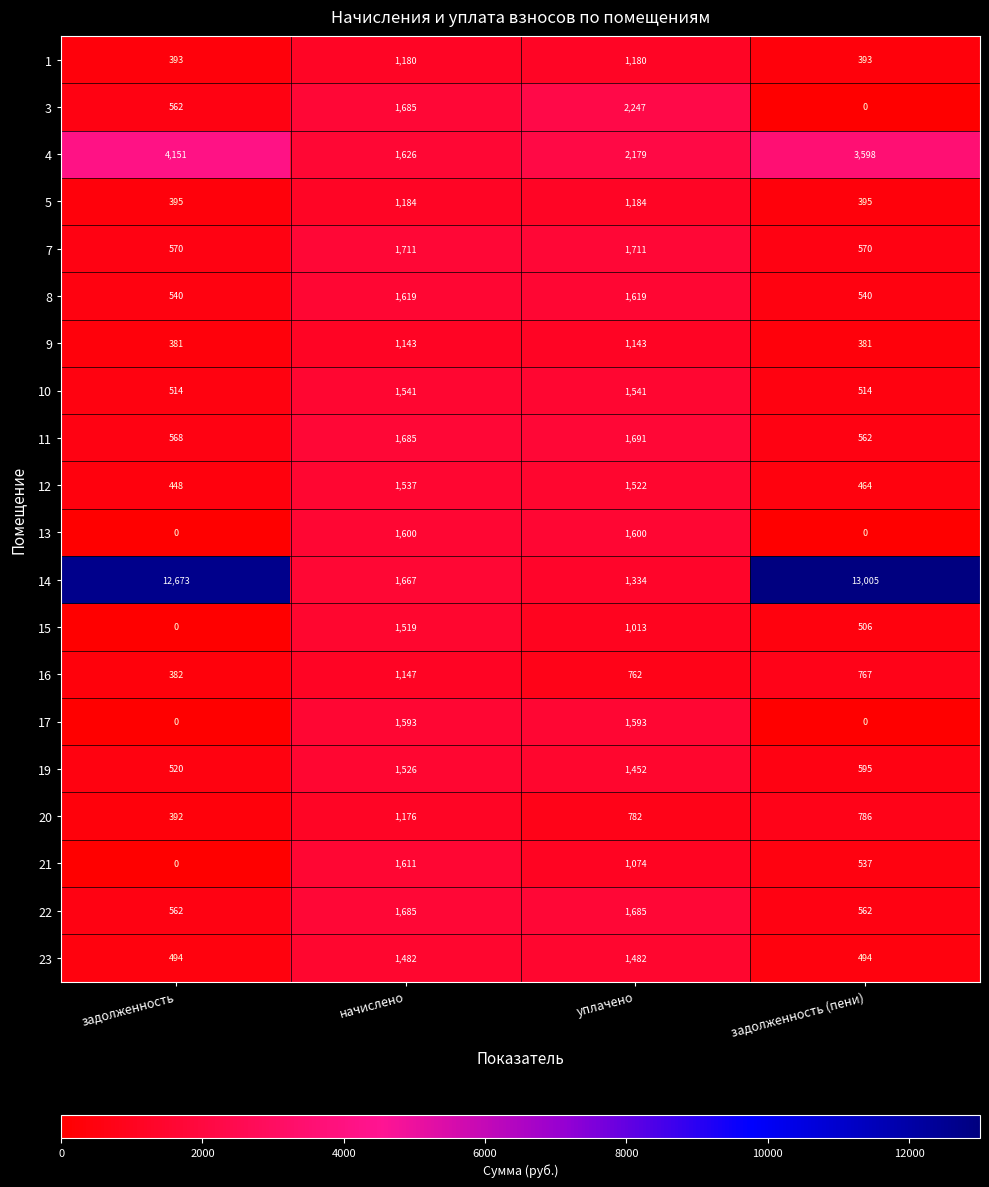

At which category is the sum across all series the highest?

начислено